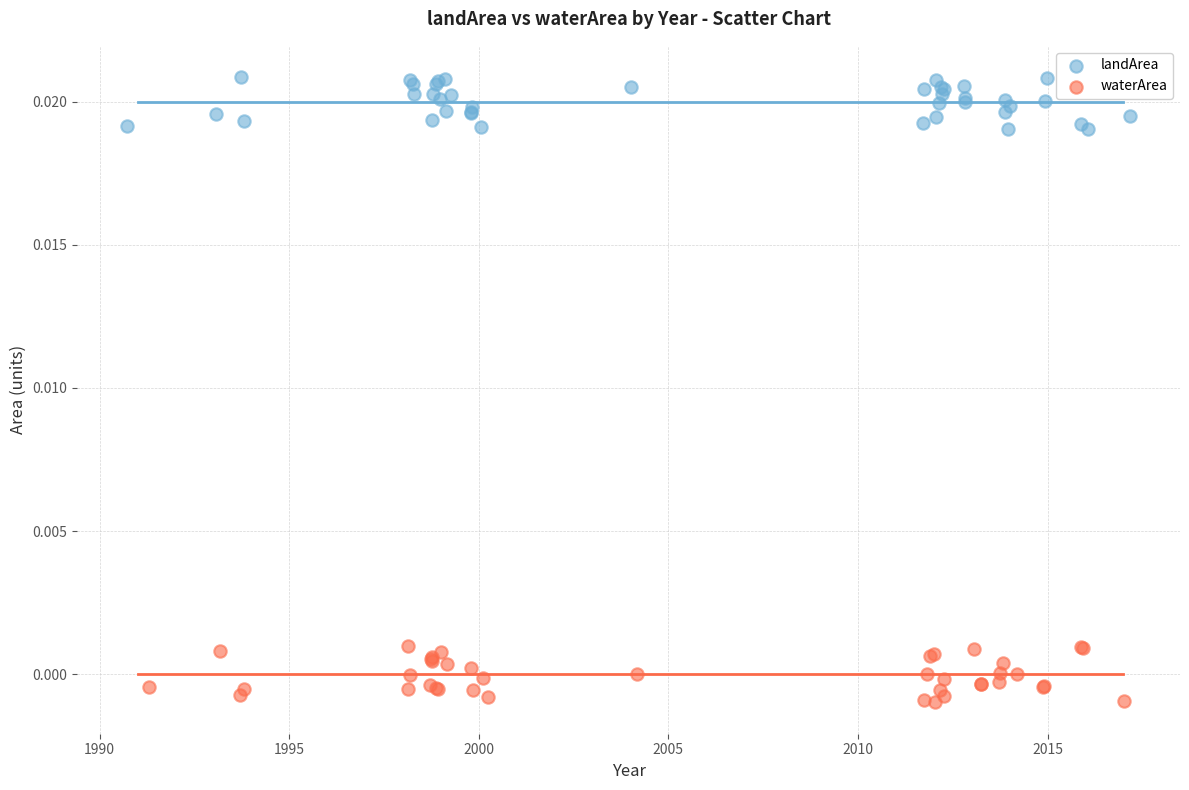

Which series contains the lowest Y value?

waterArea